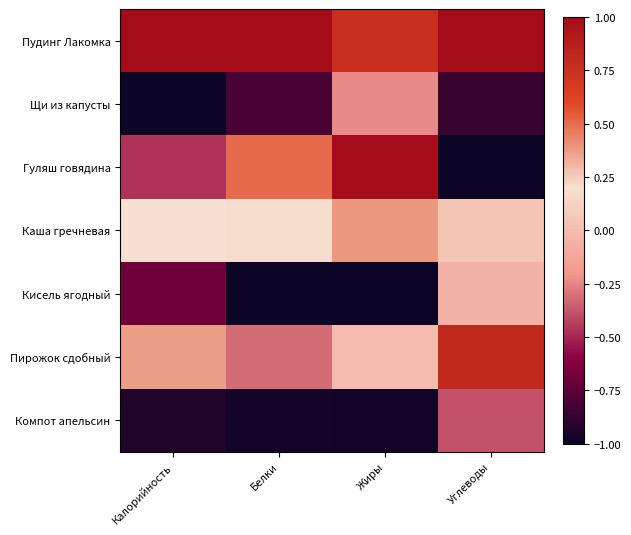

Which has a higher value, Жиры or Калорийность?

Калорийность